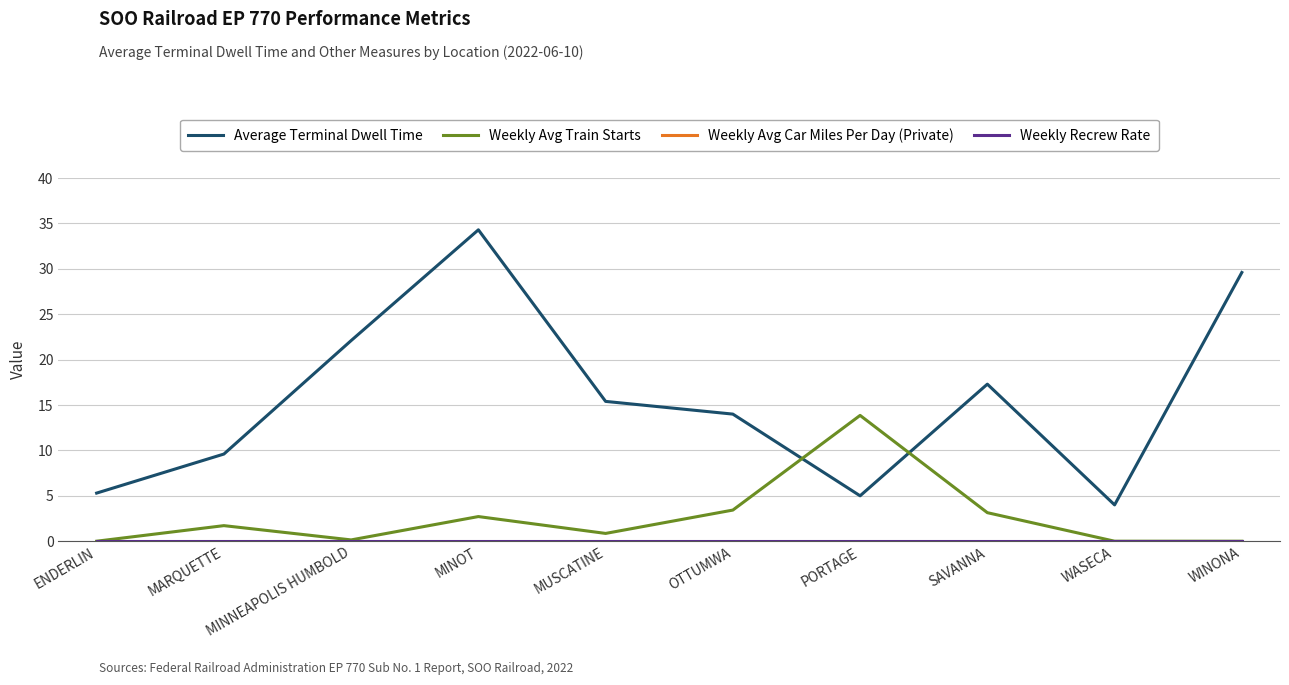

After their last crossing, which series has the higher values: Average Terminal Dwell Time or Weekly Avg Train Starts?

Average Terminal Dwell Time